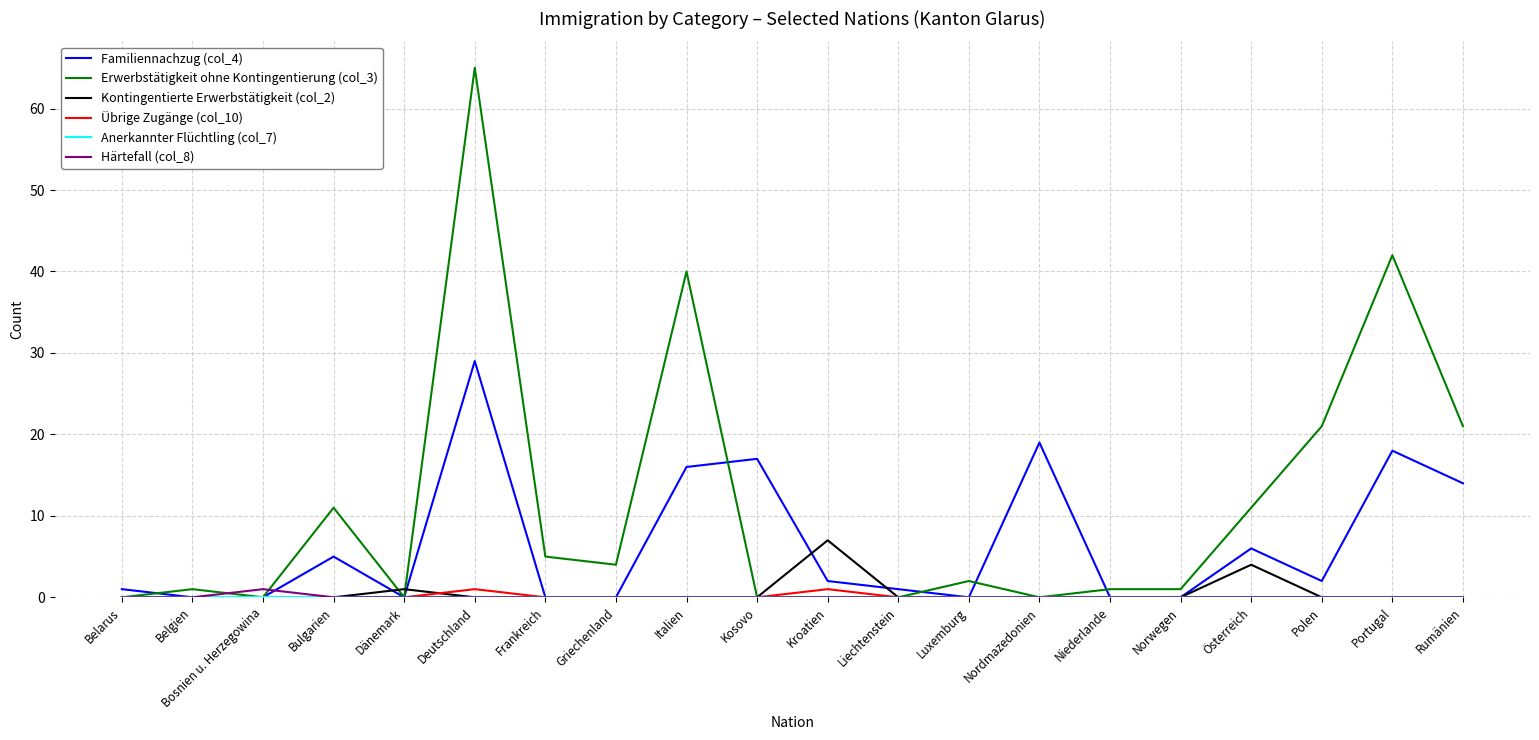

What position from the right is Kroatien?

10